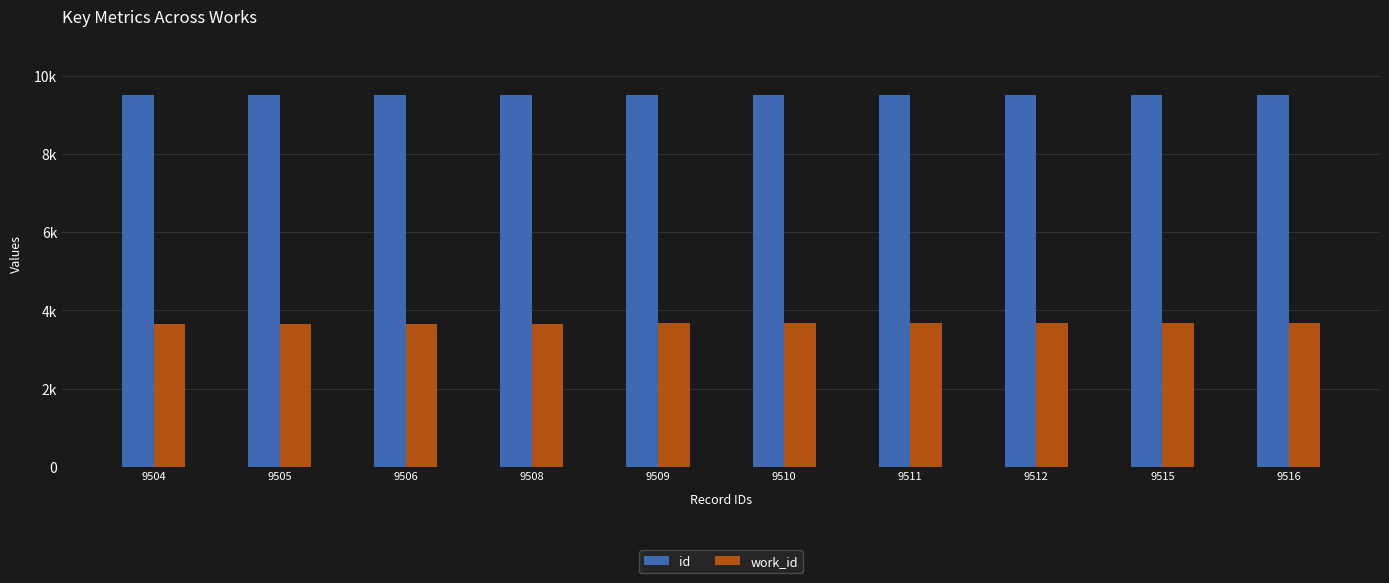

What is the value of the work_id bar at the 10th from the left?

3668